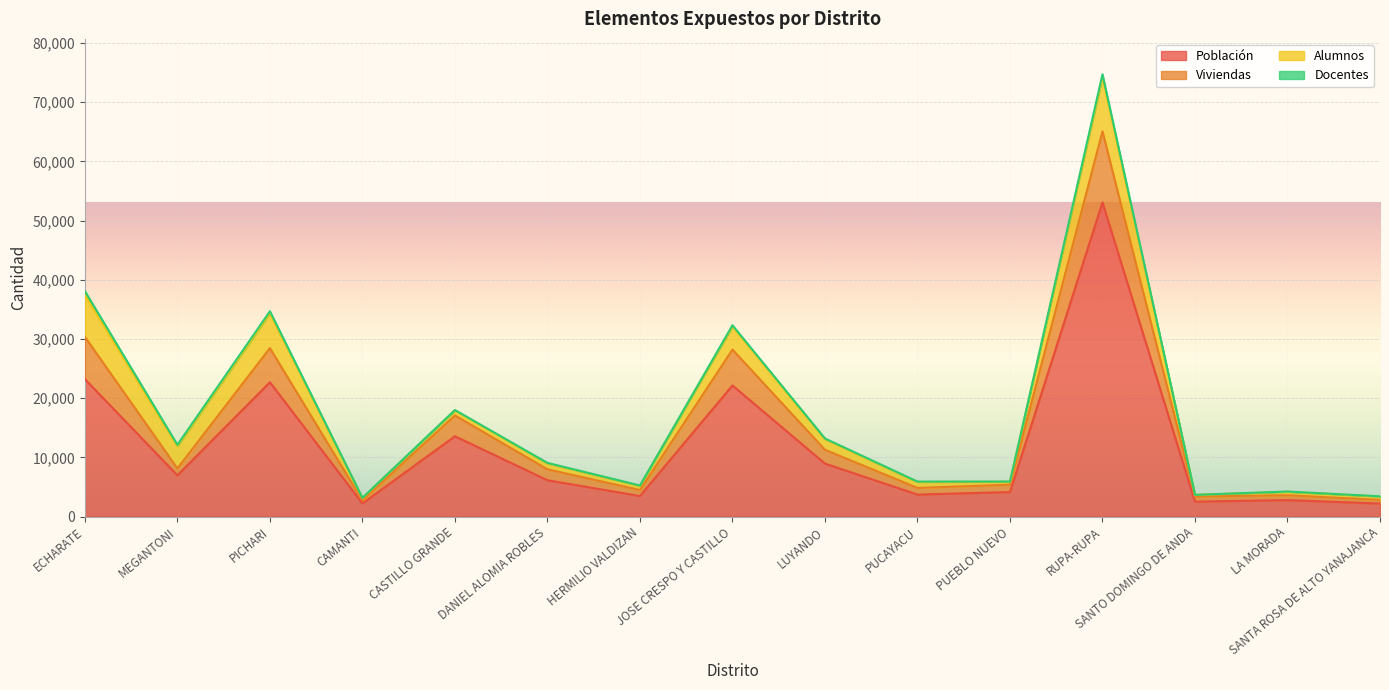

At which label does Viviendas reach its peak?

RUPA-RUPA